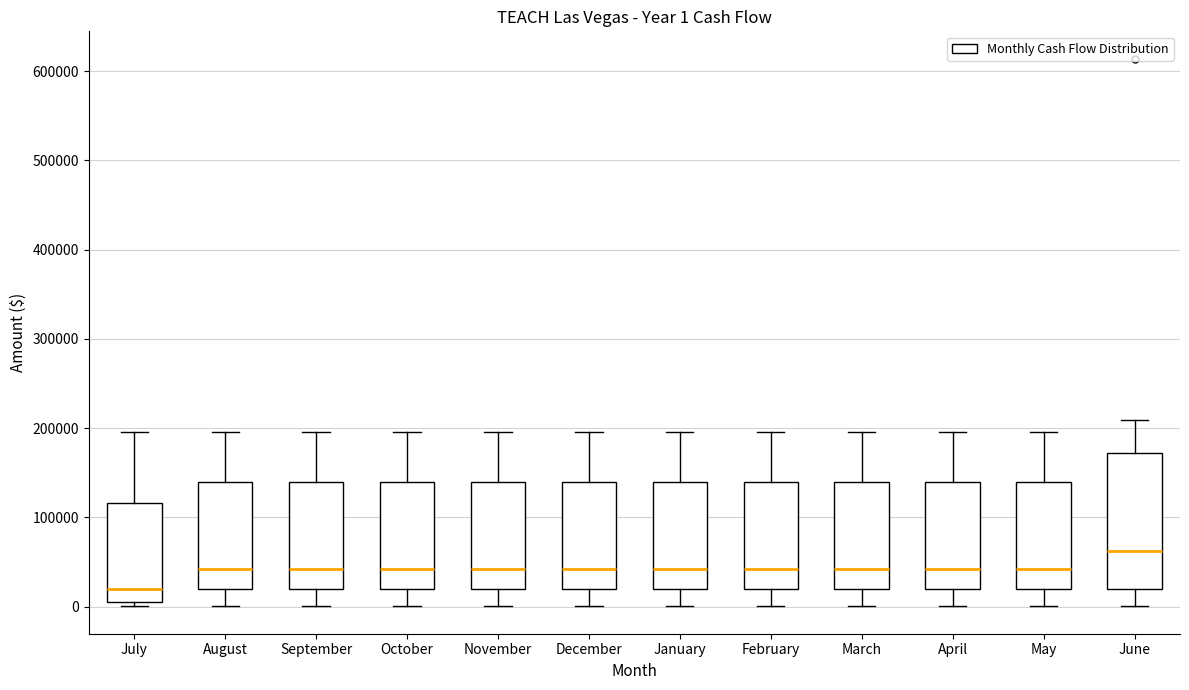

Which box has the highest median line?

June